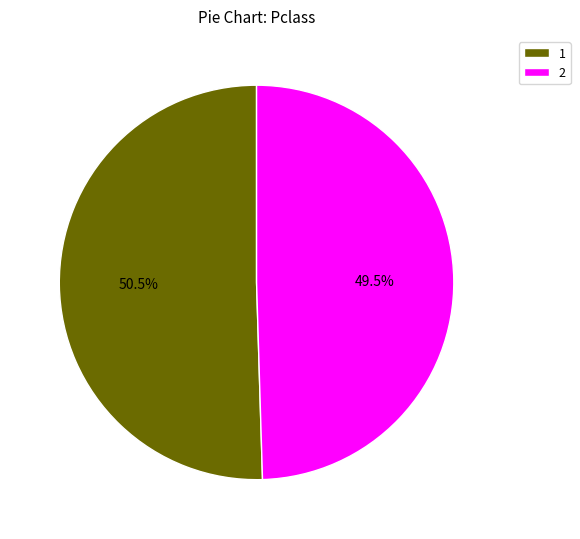

What is the ratio of the value at 1 to the value at 2?

1.0